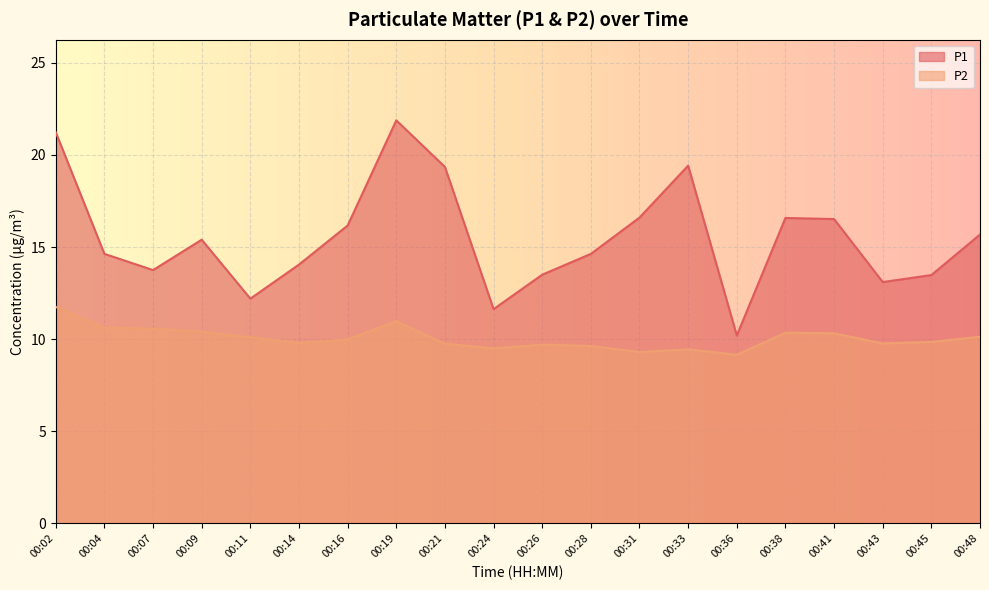

List the series in order of their peak value, highest first.

P1, P2